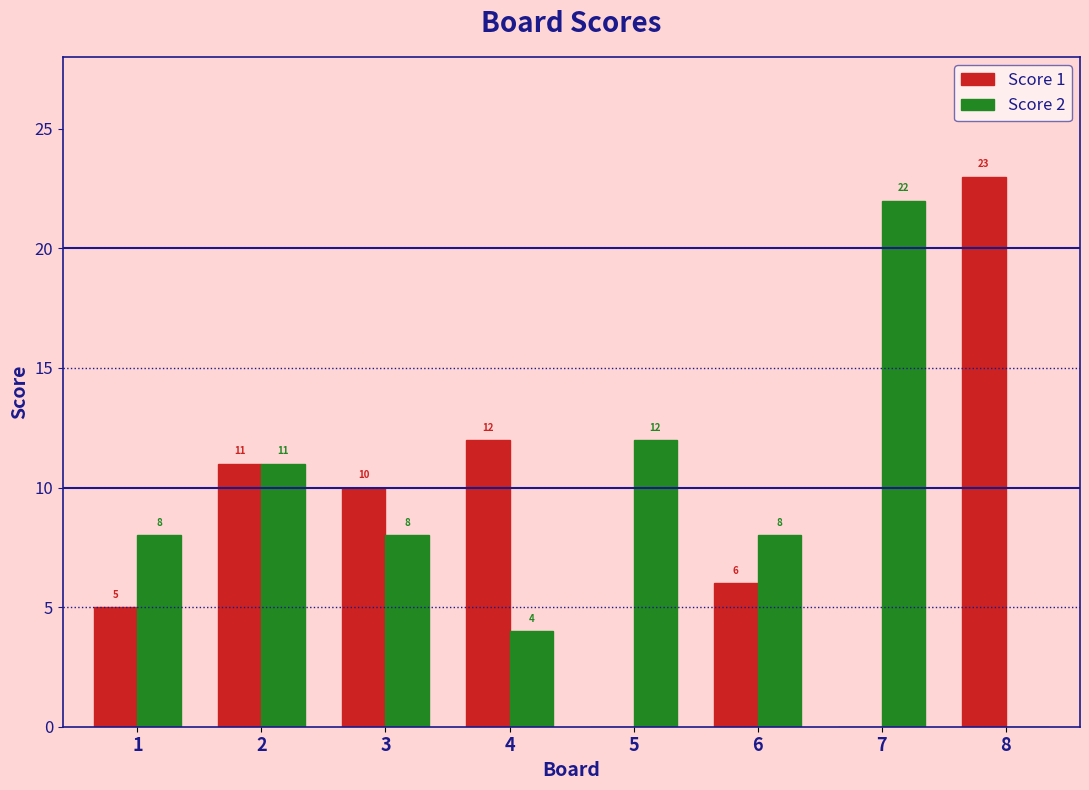

True or false: Score 1 has a value of 36 at 8.

False